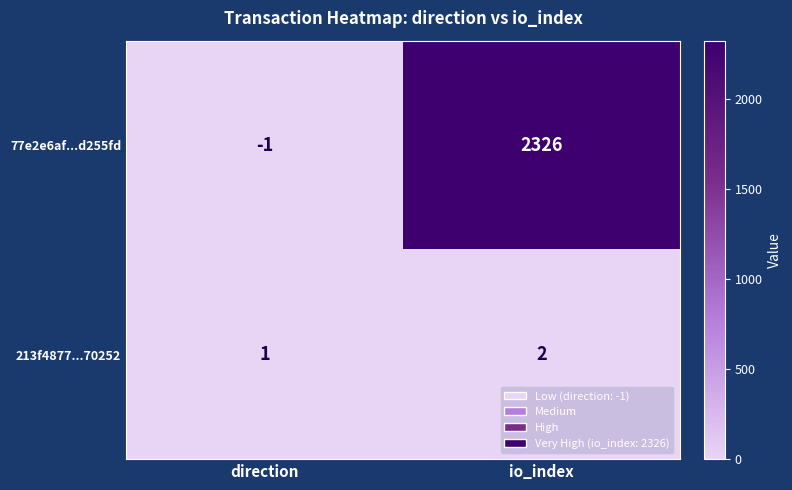

Which series has the widest spread of values?

77e2e6af...d255fd